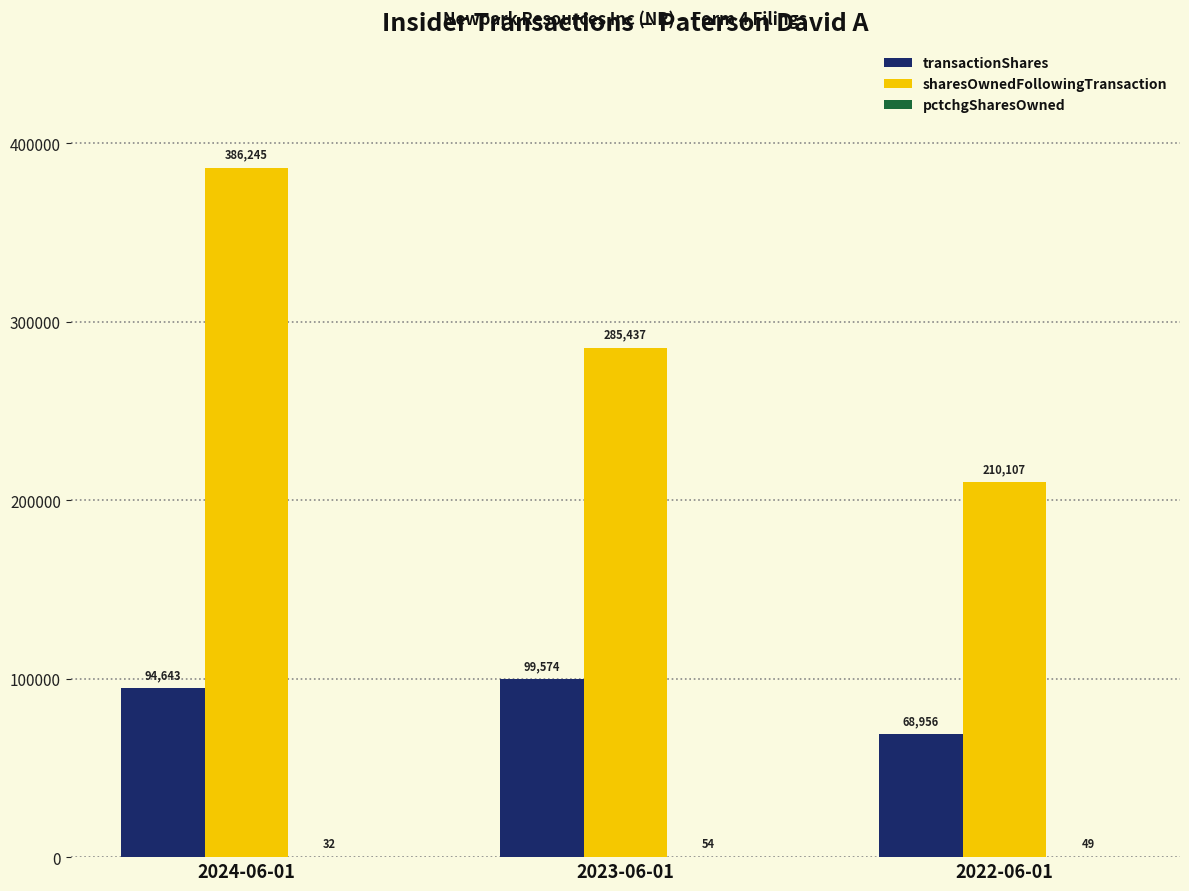

What is the average value of the sharesOwnedFollowingTransaction series?

293930